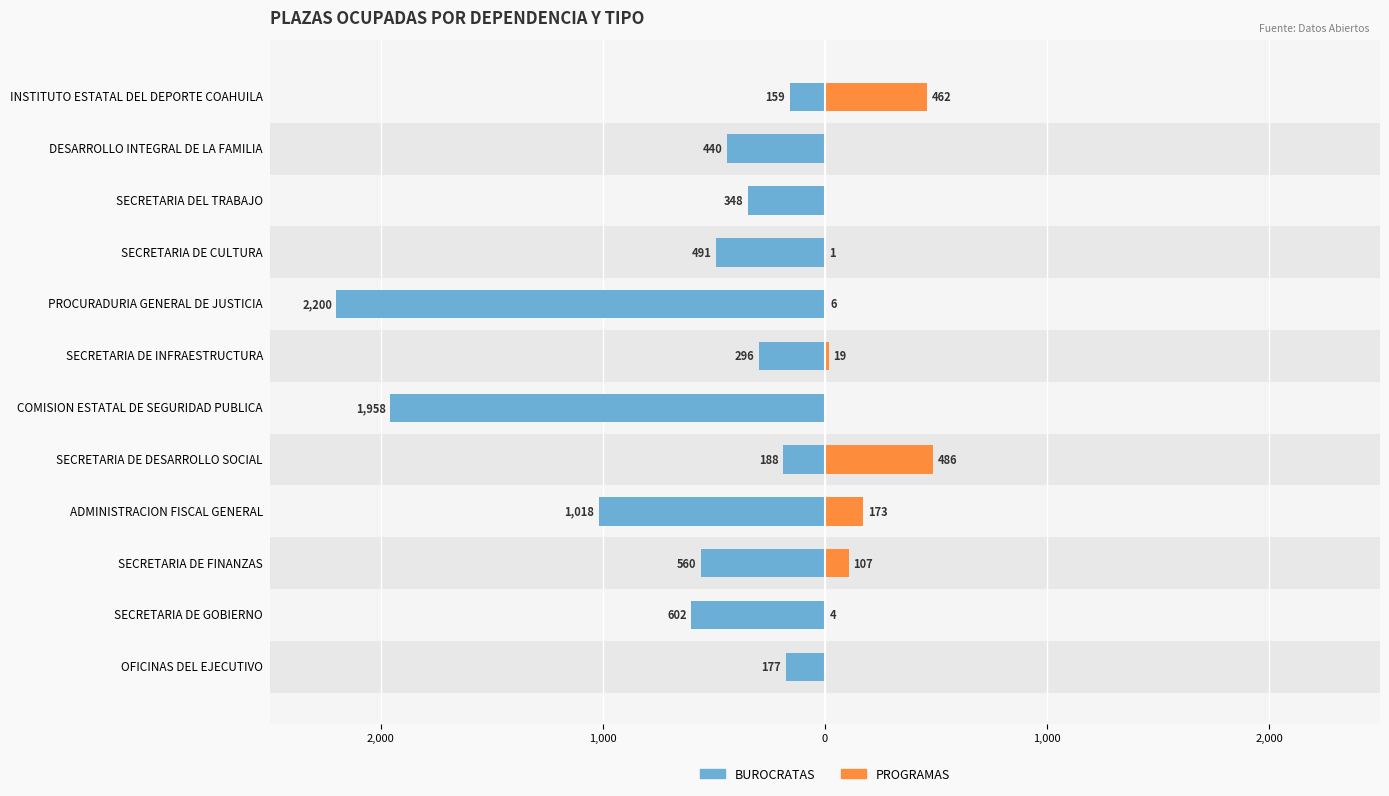

What is the difference between the second highest and minimum values in the BUROCRATAS series?

1799